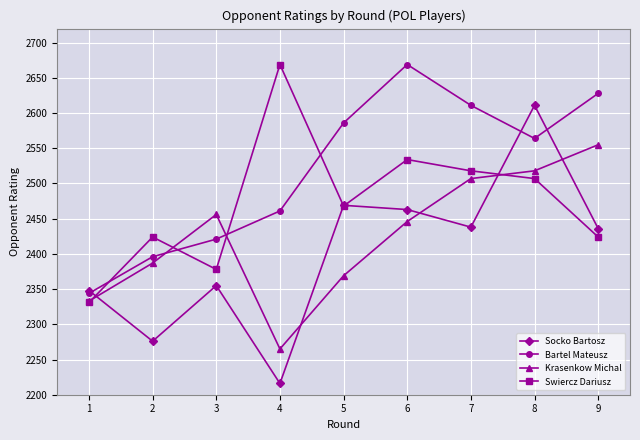

What is the difference between the Socko Bartosz values at 7 and 8?

173